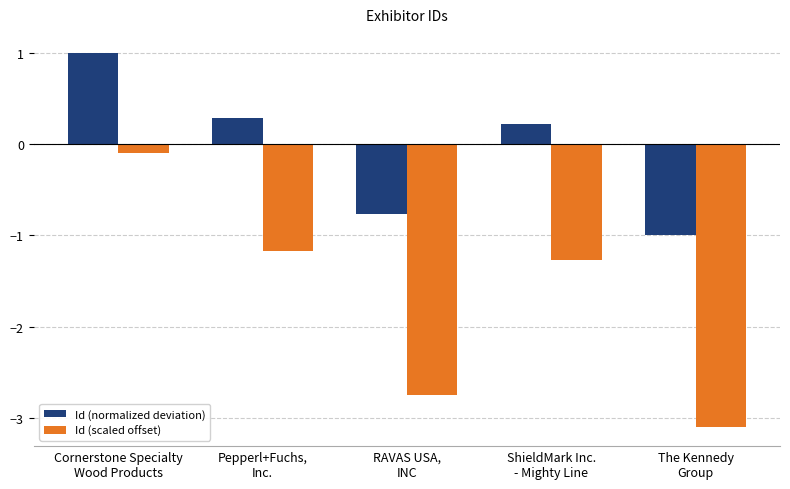

At which category does the chart reach its peak across all series?

Cornerstone Specialty
Wood Products